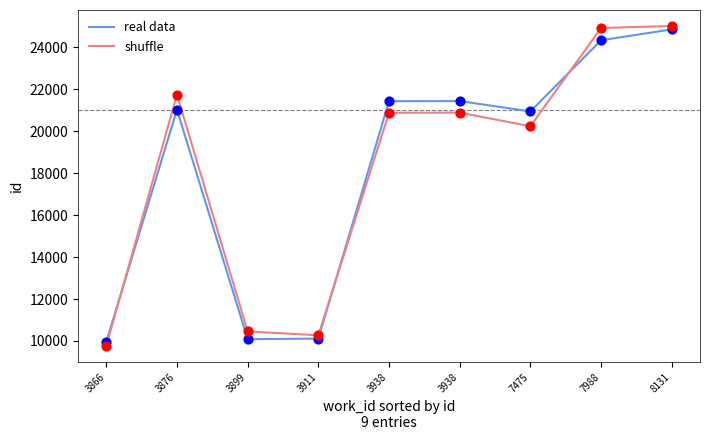

How many lines are shown in the chart?

2